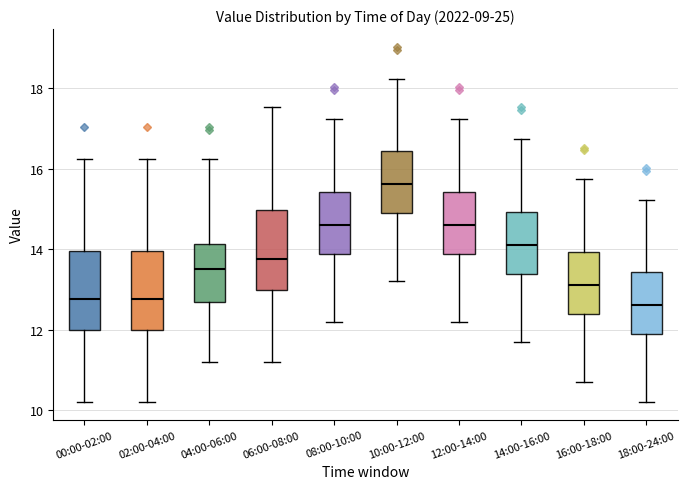

Reading left to right, transcribe this box plot: for each box, give where its median line is, the range the box spans, and where its two whiskers end, as read against the y-axis. The values are not printed on the chart, so give them approximately, as read against the axis.

00:00-02:00: median 12.8, box 12.0 to 14.0, whiskers 10.2 to 16.2
02:00-04:00: median 12.8, box 12.0 to 14.0, whiskers 10.2 to 16.2
04:00-06:00: median 13.6, box 12.6 to 14.2, whiskers 11.2 to 16.2
06:00-08:00: median 13.8, box 13.0 to 15.0, whiskers 11.2 to 17.6
08:00-10:00: median 14.6, box 13.8 to 15.4, whiskers 12.2 to 17.2
10:00-12:00: median 15.6, box 14.8 to 16.4, whiskers 13.2 to 18.2
12:00-14:00: median 14.6, box 13.8 to 15.4, whiskers 12.2 to 17.2
14:00-16:00: median 14.2, box 13.4 to 15.0, whiskers 11.8 to 16.8
16:00-18:00: median 13.2, box 12.4 to 14.0, whiskers 10.8 to 15.8
18:00-24:00: median 12.6, box 11.8 to 13.4, whiskers 10.2 to 15.2